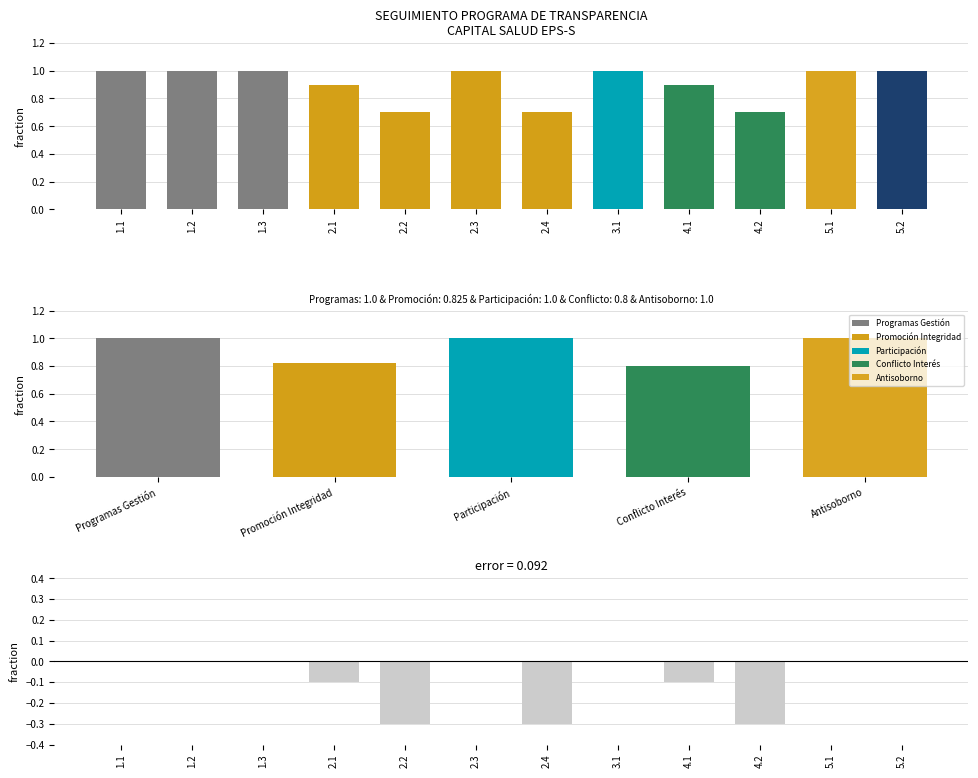

Between 3.1 and 2.4, which is larger?

3.1